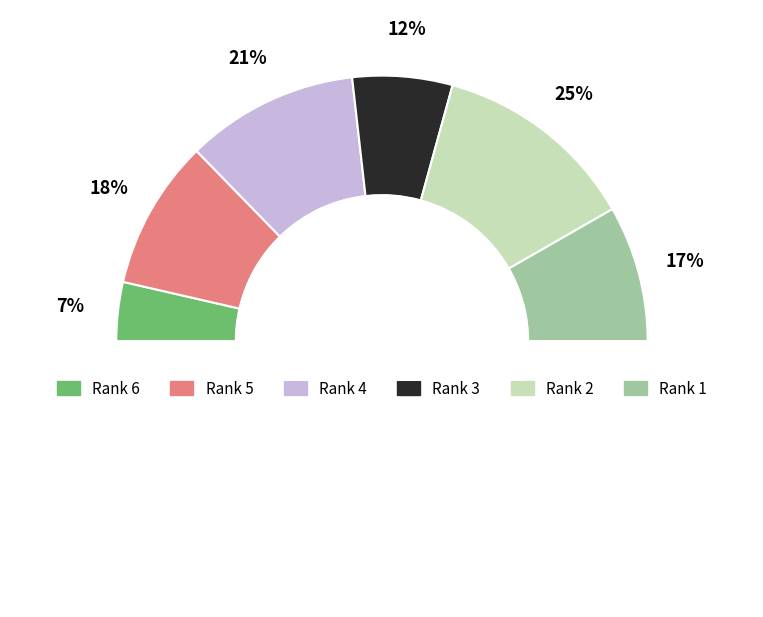

How many slices are in this pie chart?

6